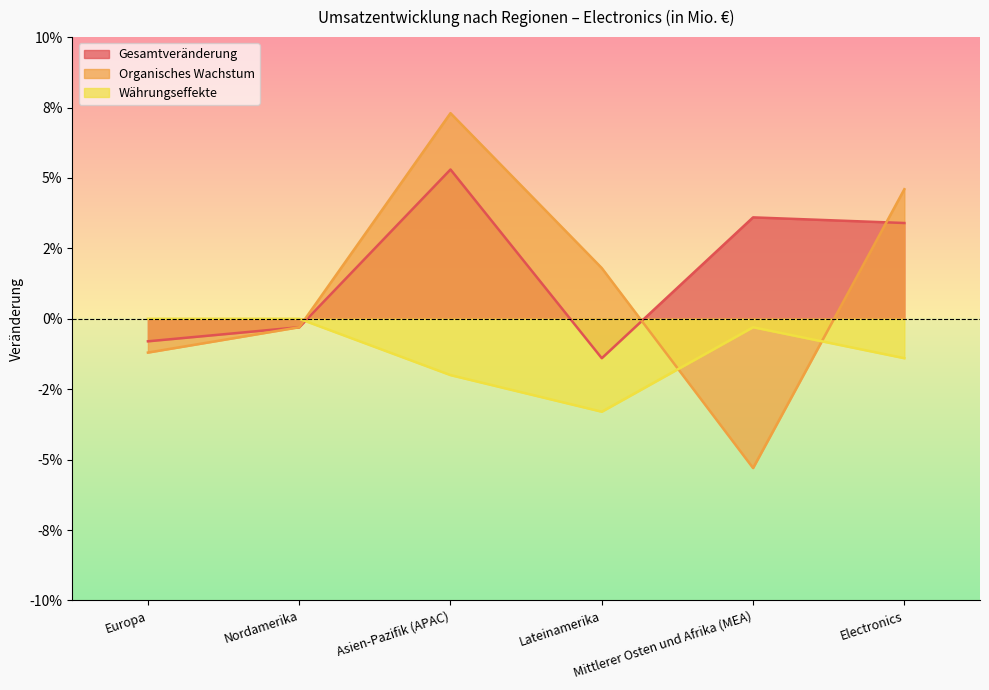

At which label is Gesamtveränderung closest to 0?

Nordamerika